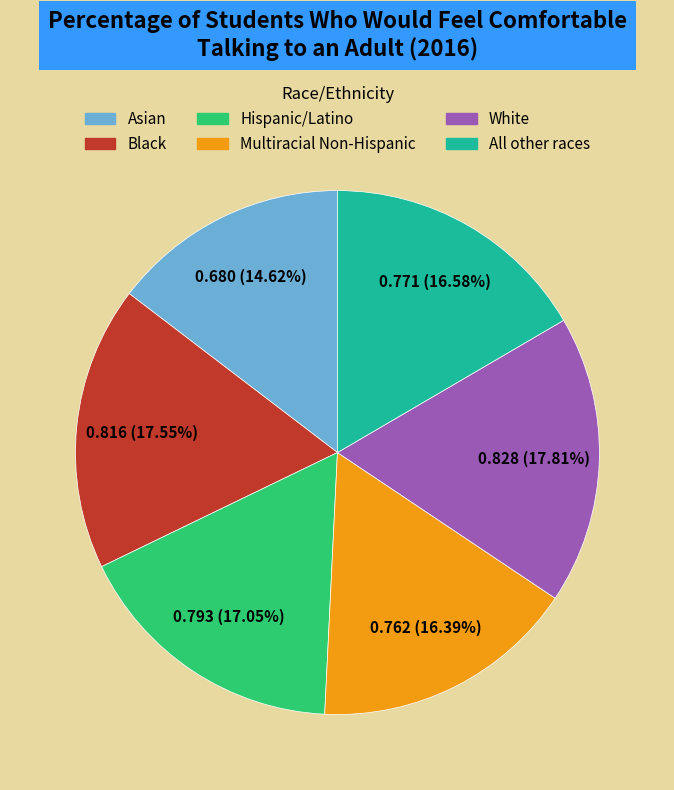

Does White account for over 50% of the chart?

No